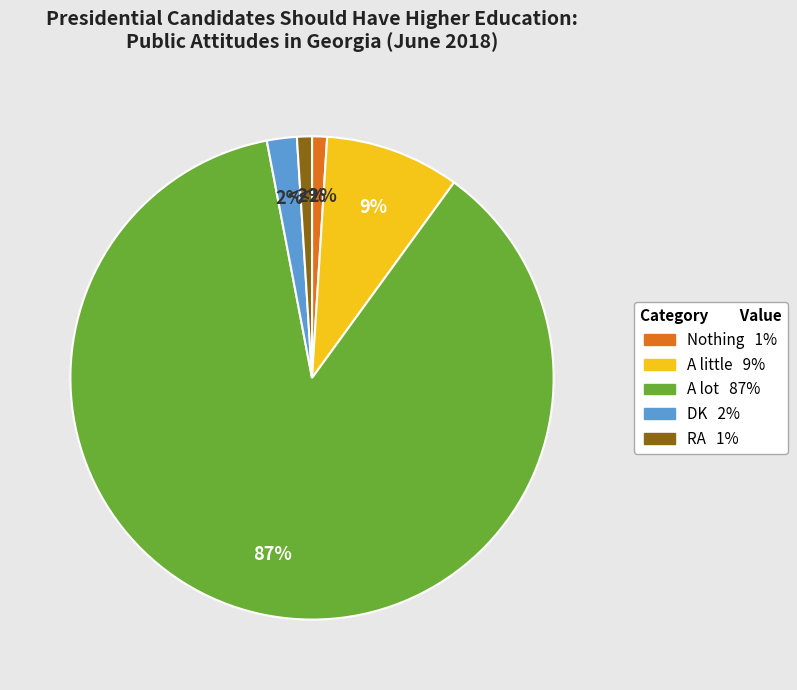

To the nearest percent, what portion does Nothing represent?

1%